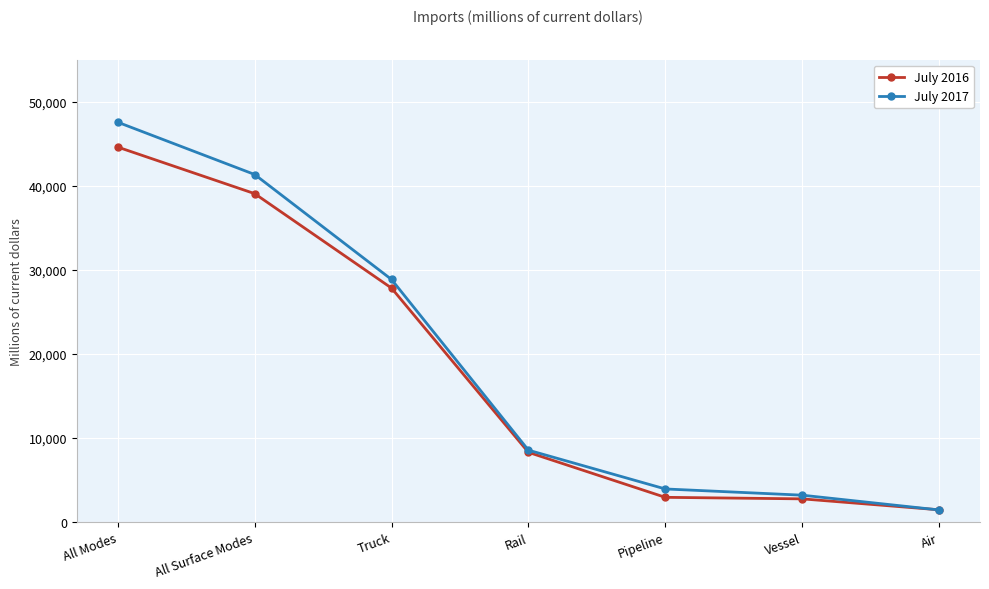

The July 2017 series shows 3197 at Vessel. True or false?

True